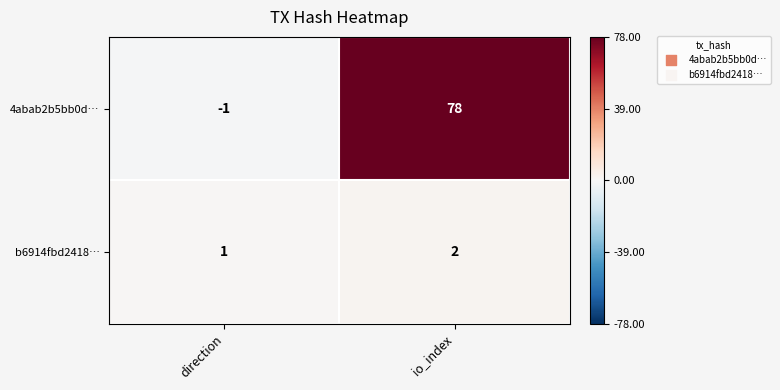

What is the sum of the 4abab2b5bb0d… values at direction and io_index?

77